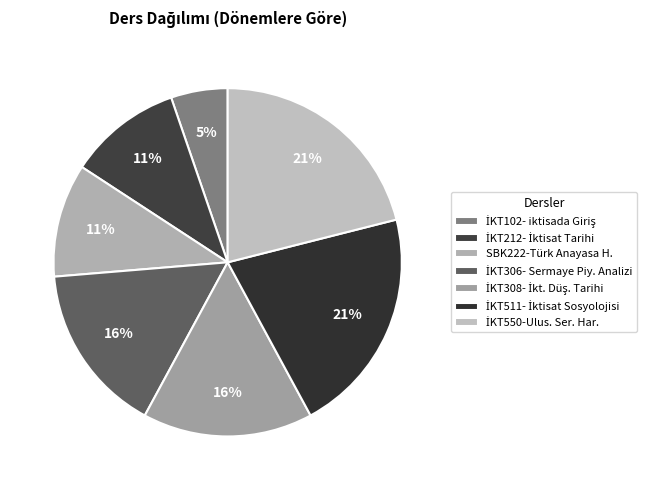

Which category has the smallest portion of the pie?

İKT102- iktisada Giriş